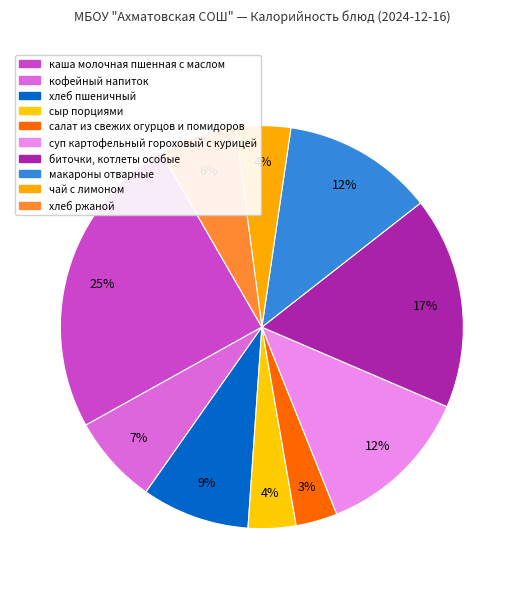

Between макароны отварные and салат из свежих огурцов и помидоров, which is larger?

макароны отварные